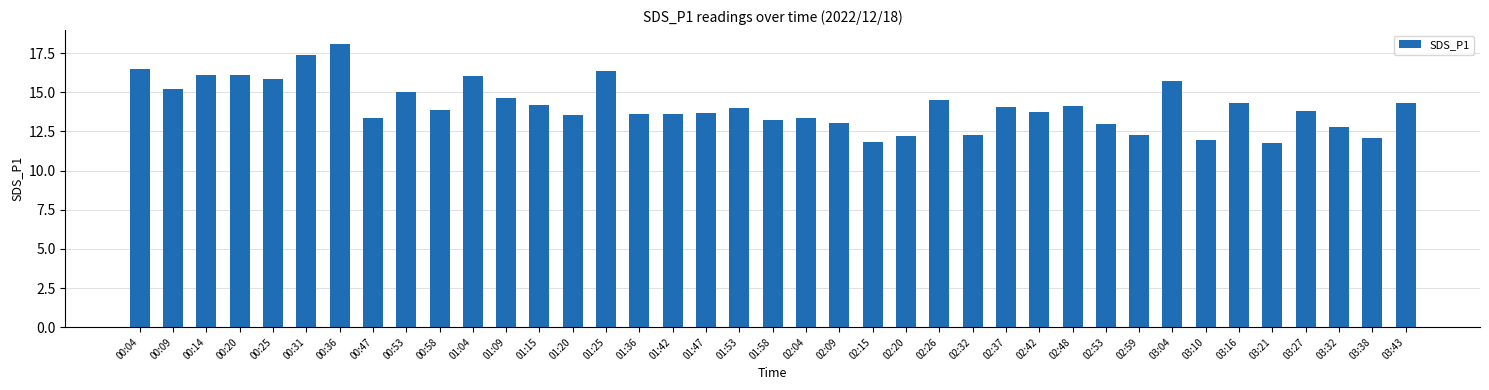

What is the greatest value displayed?

18.1